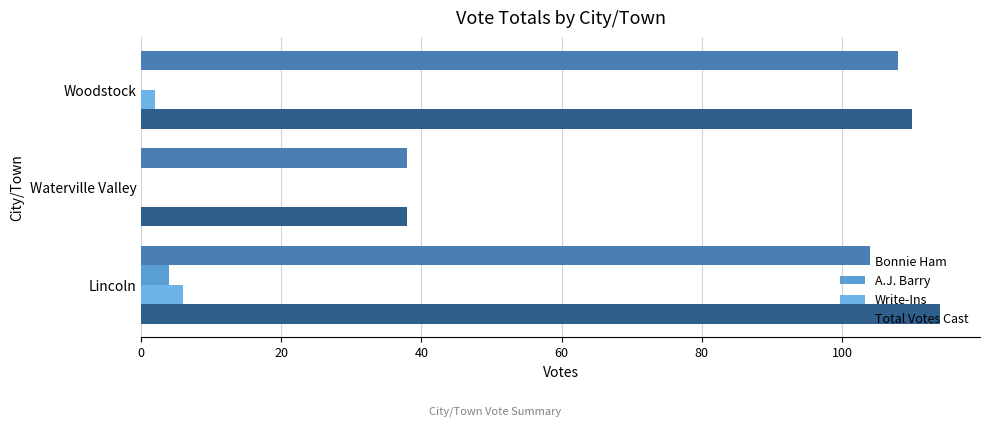

Reading right to left, transcribe all the data shown in this chart.

Bonnie Ham: 108	38	104
A.J. Barry: 0	0	4
Write-Ins: 2	0	6
Total Votes Cast: 110	38	114